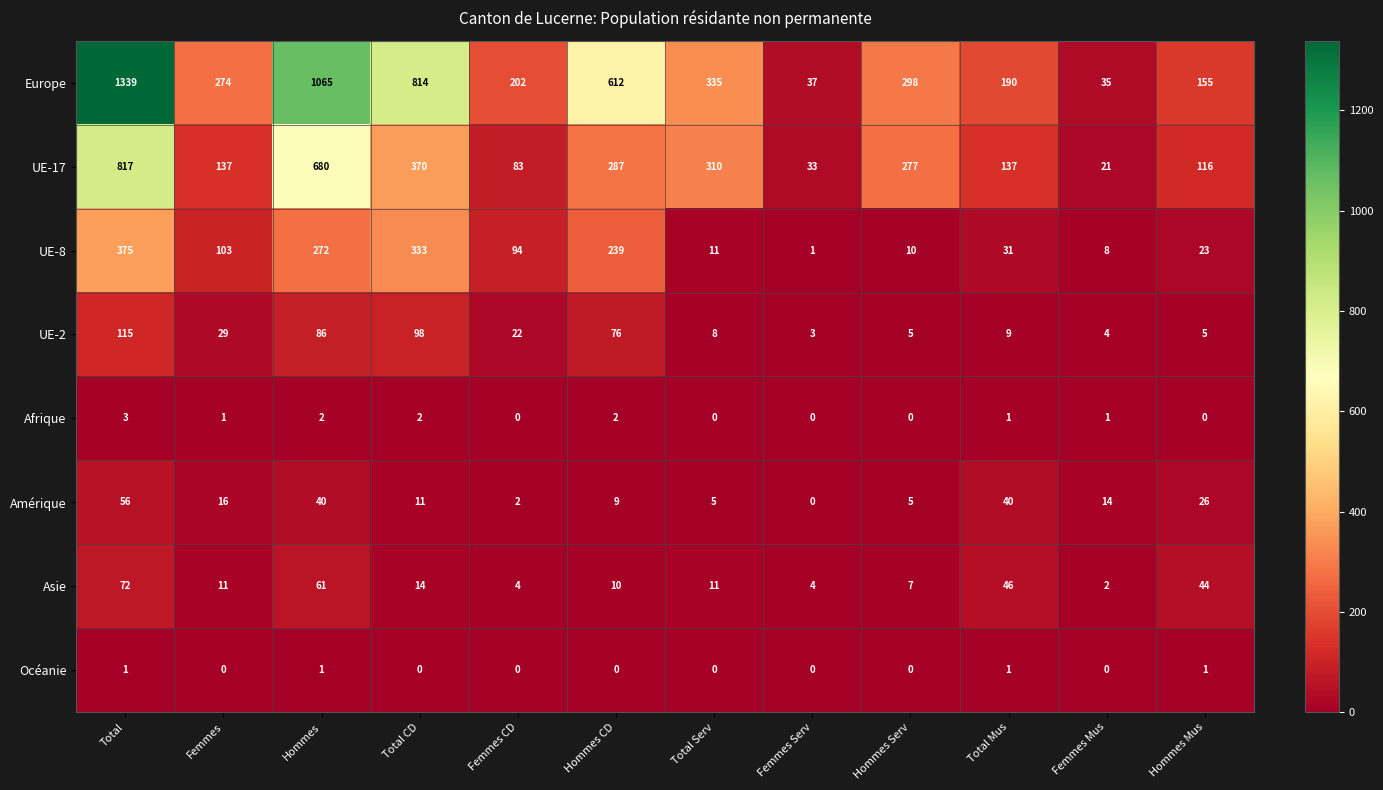

What is the sum of all Océanie values?

4